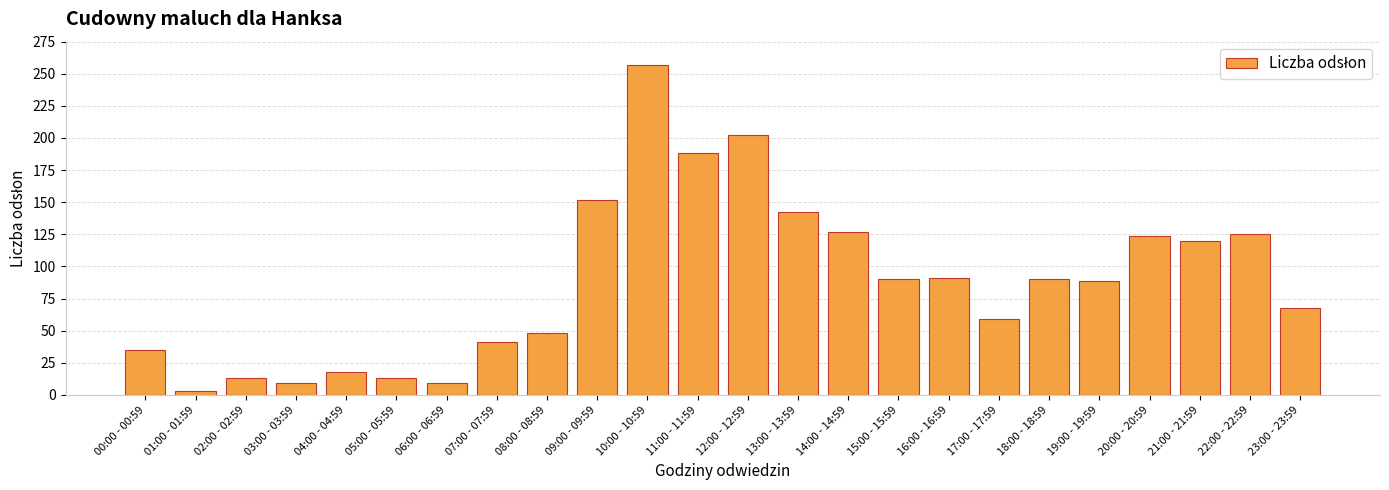

What is the ratio of the value at 12:00 - 12:59 to the value at 10:00 - 10:59?

0.8